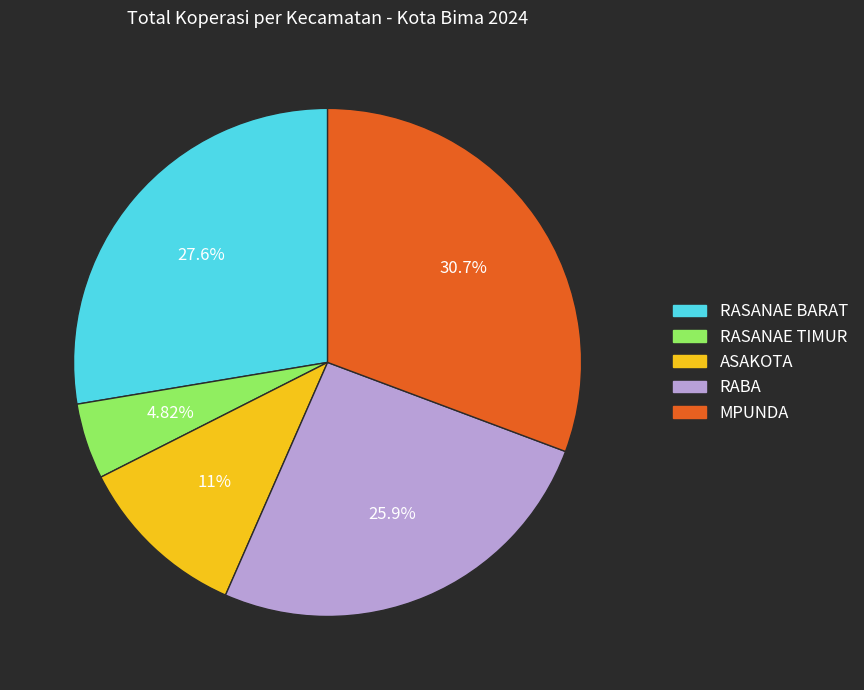

What is the ratio of the value at RASANAE BARAT to the value at RASANAE TIMUR?

5.7